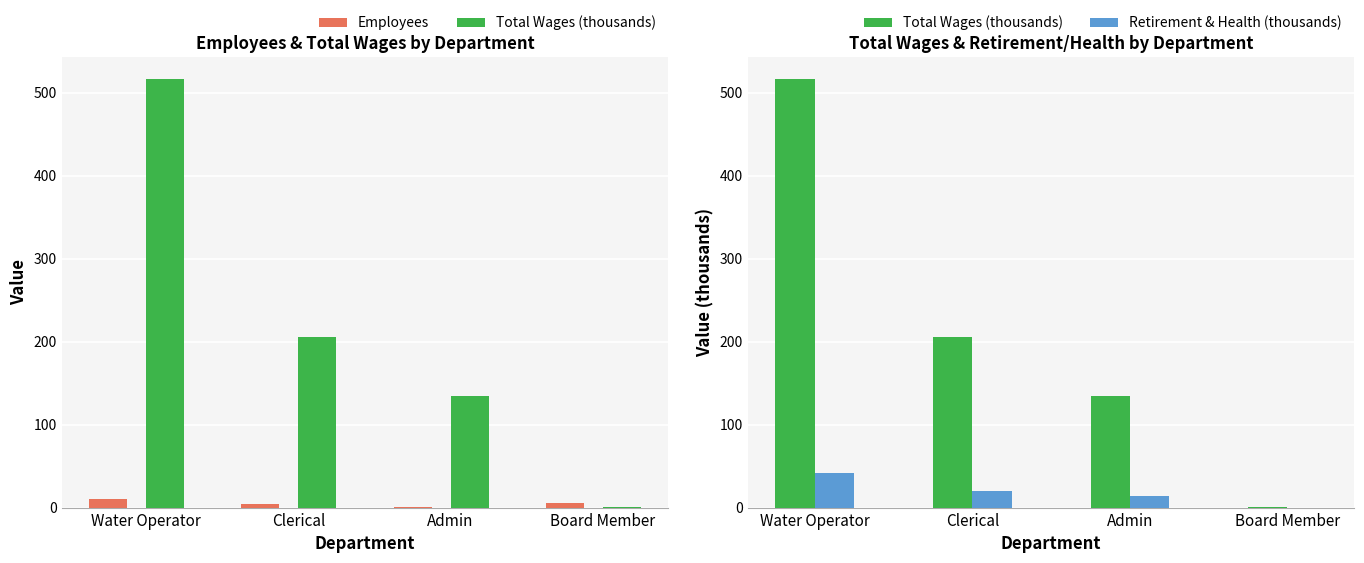

Which label corresponds to the smallest value in the chart?

Board Member